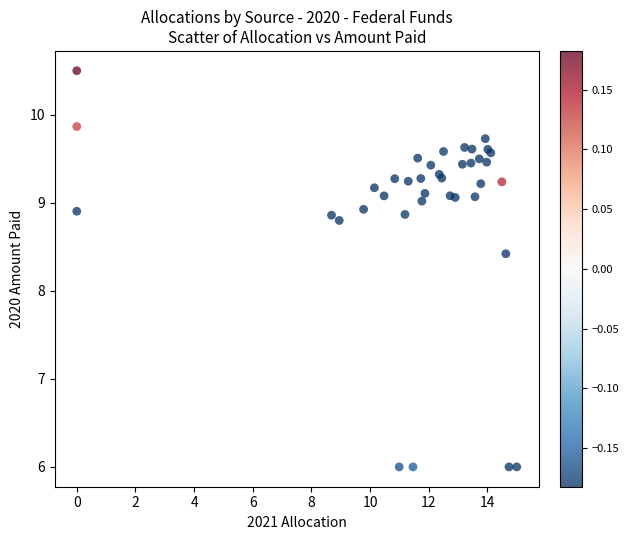

What Y value in the scatter plot is closest to 8?

8.4